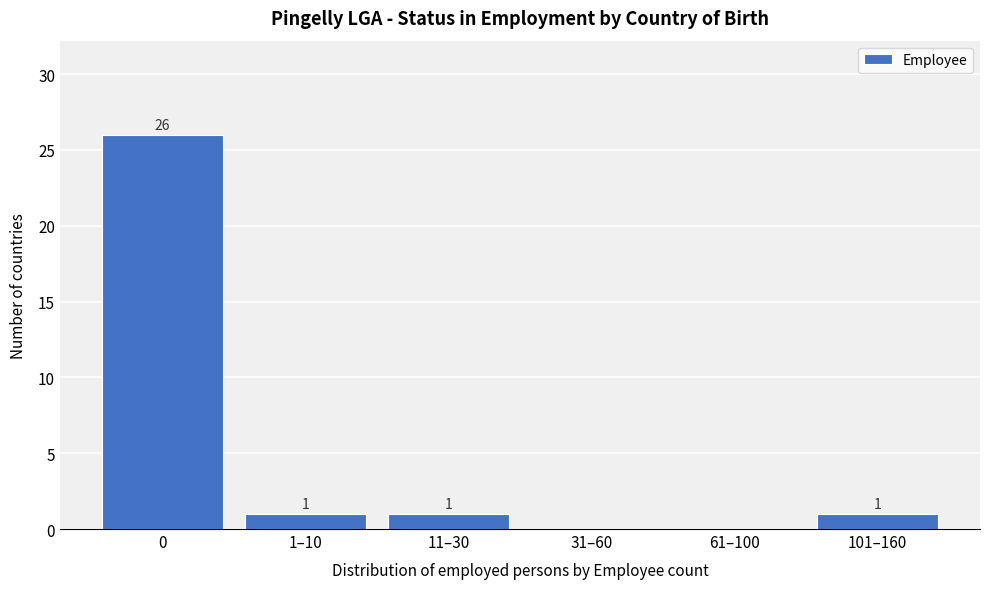

Reading left to right, extract all data points from this chart.

0=26	1–10=1	11–30=1	31–60=0	61–100=0	101–160=1